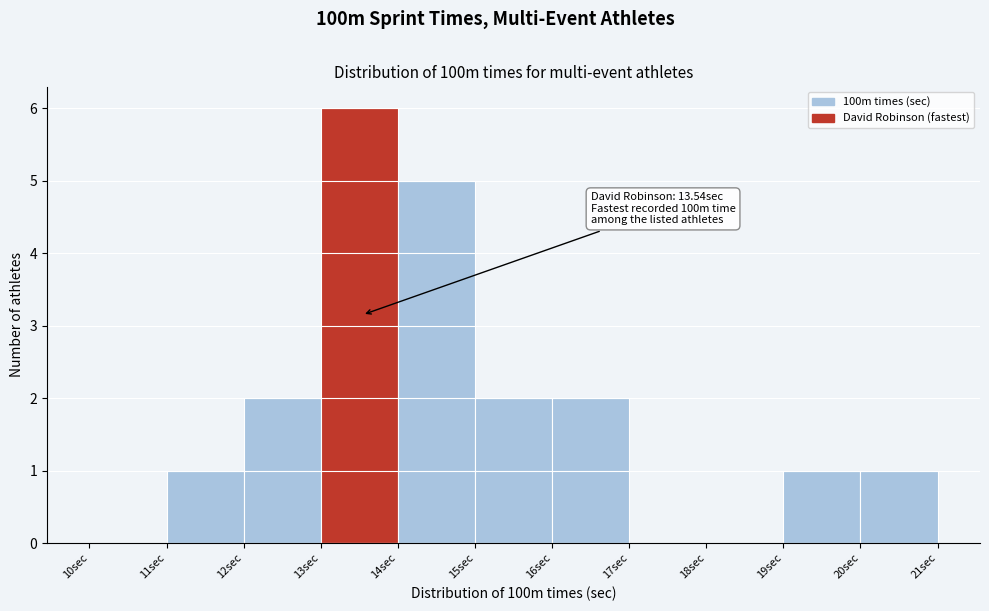

Which range on the x-axis has the tallest bar?

13 to 14